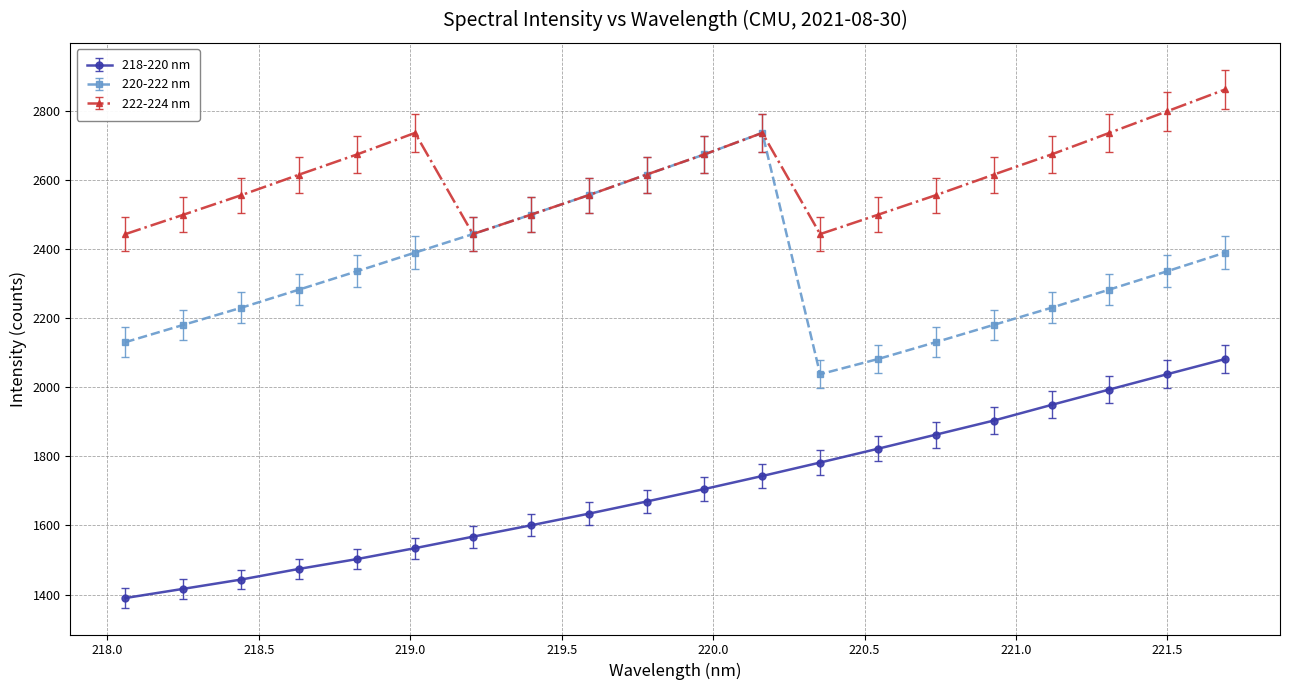

What is the value of the 220-222 nm point at the 10th from the left?

2615.7